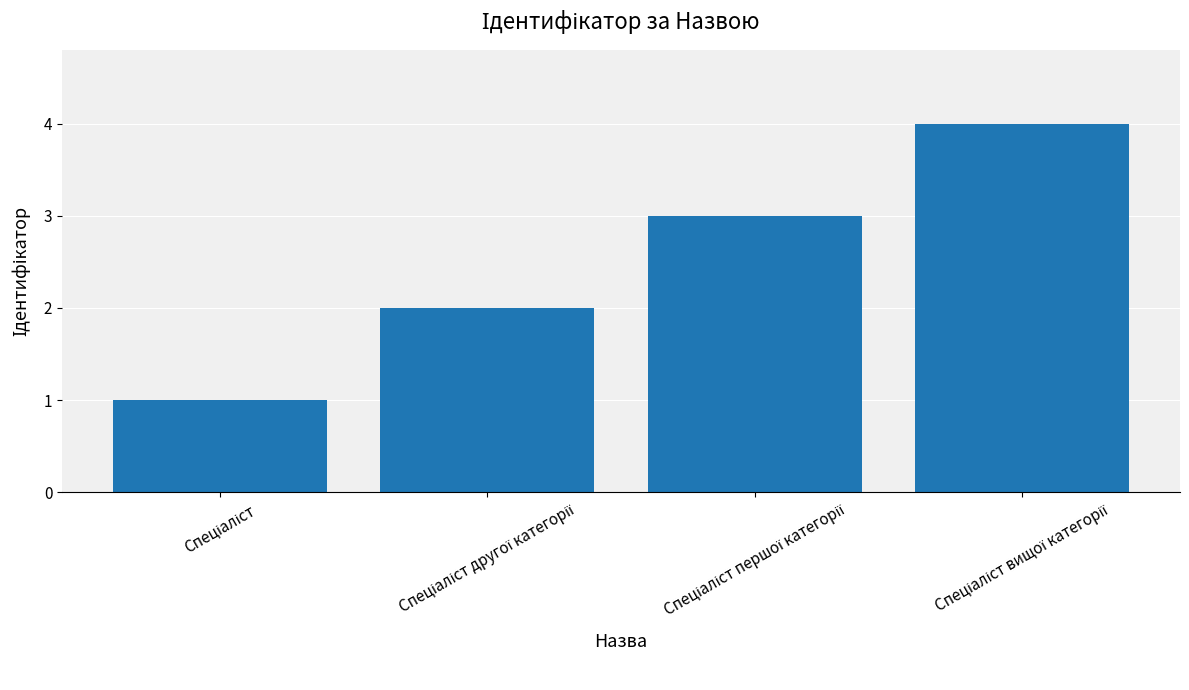

What is the greatest value displayed?

4